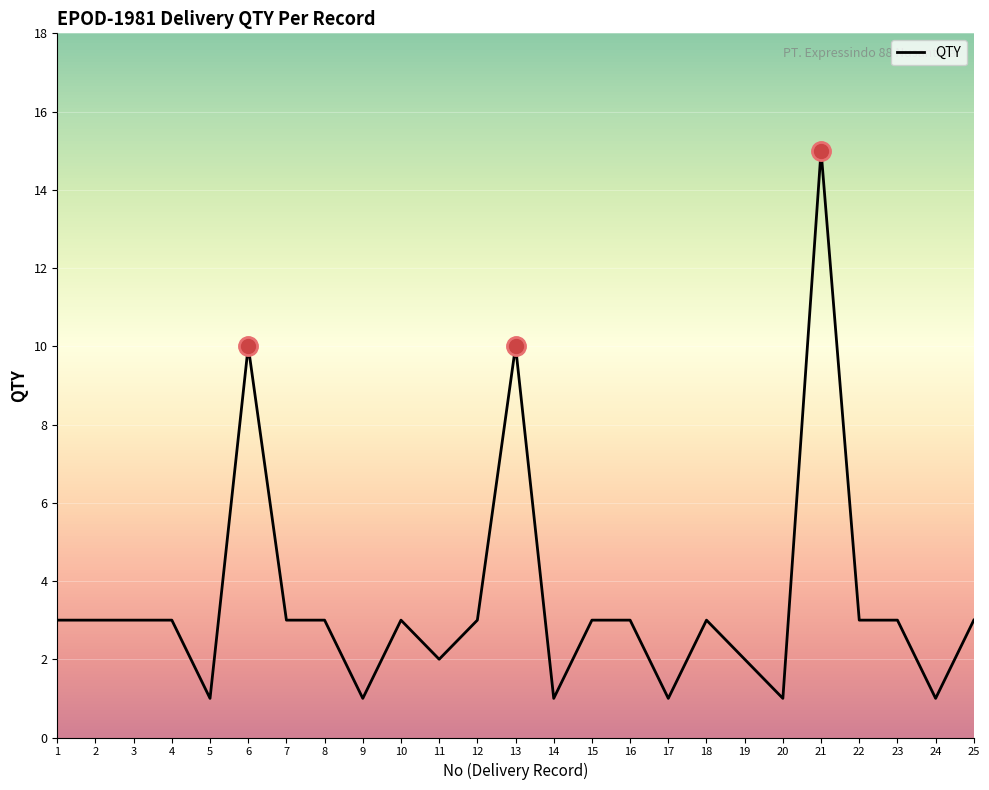

What value does the data have at 8?

3